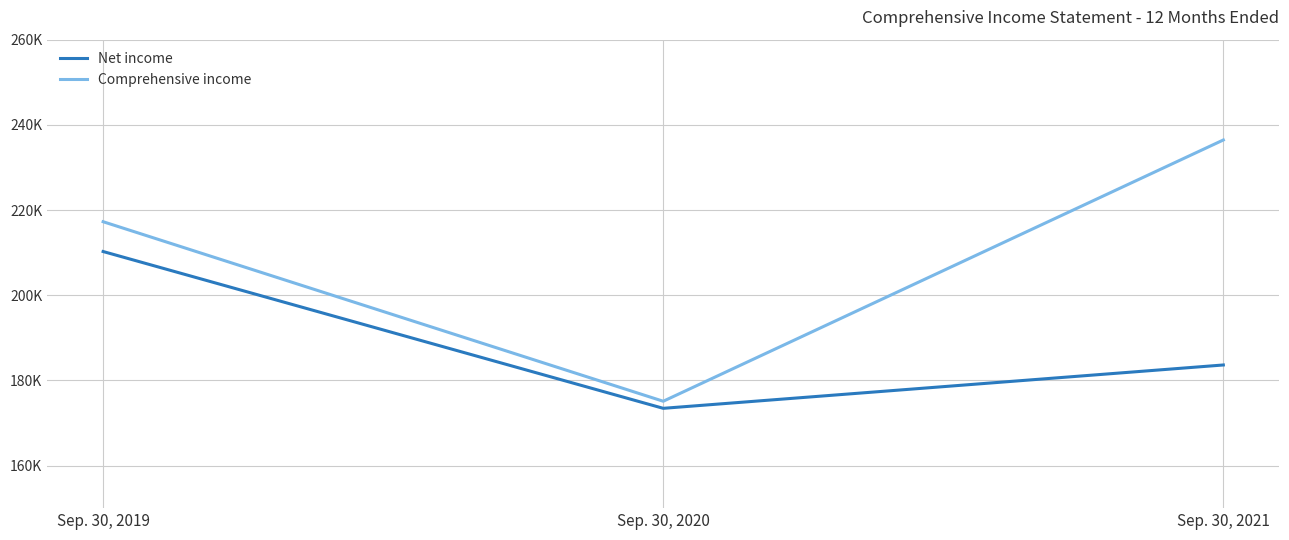

Is the value of Comprehensive income at Sep. 30, 2019 greater than the value of Net income at Sep. 30, 2019?

Yes